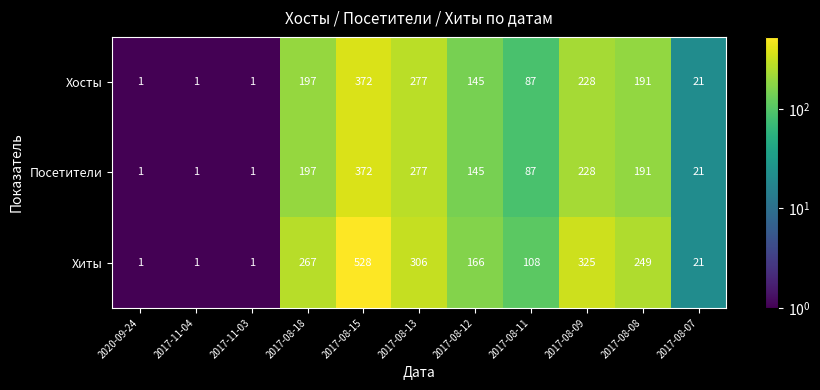

True or false: Посетители has a value of 191 at 2017-08-08.

True